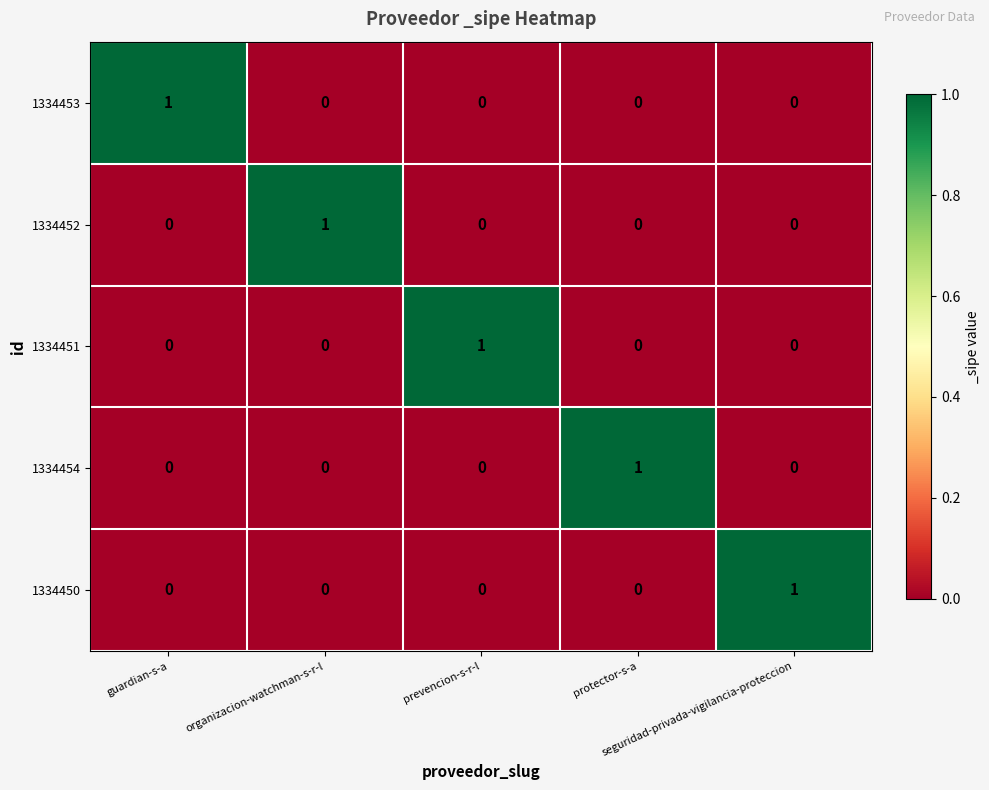

How many 1334452 values are between 0 and 1?

5